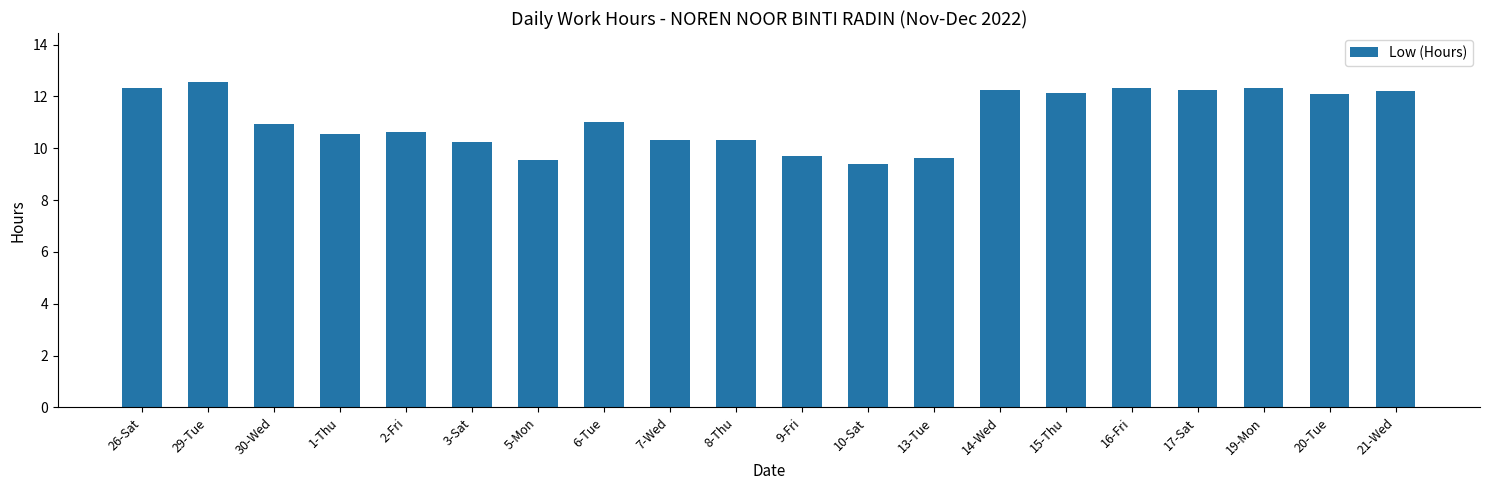

What is the minimum value shown in the chart?

9.4